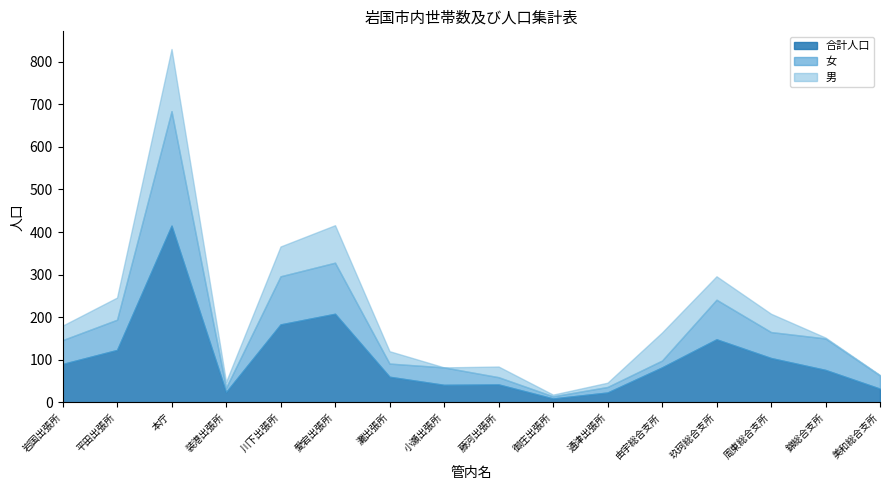

How many categories are shown in the chart?

16